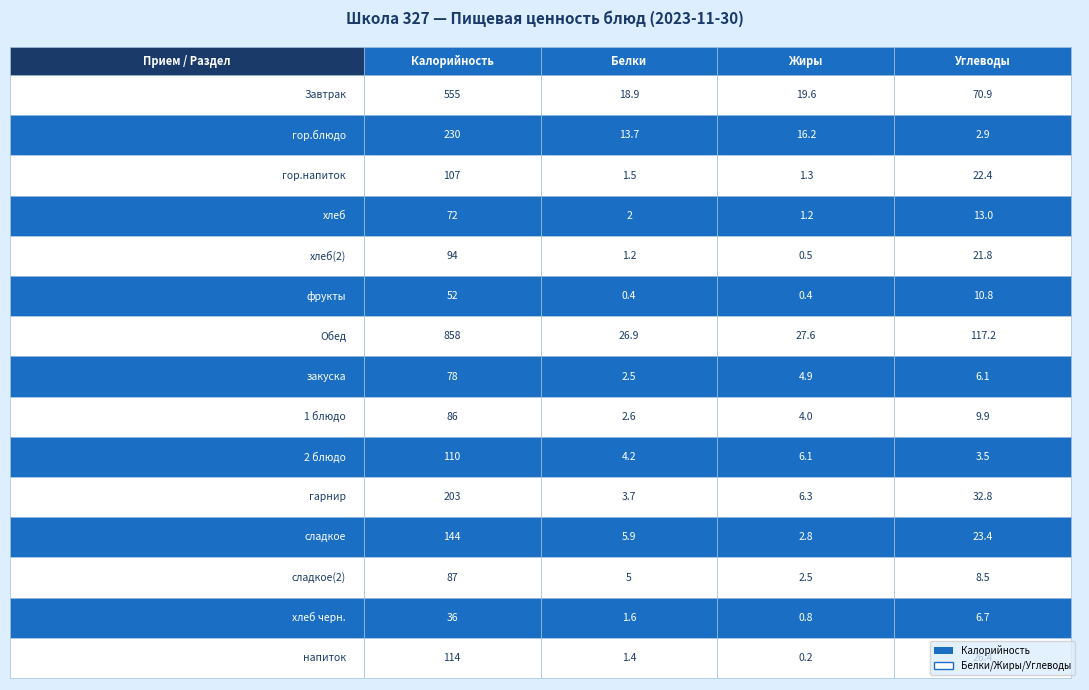

Reading left to right, transcribe all the data shown in this chart.

Завтрак: Завтрак=555.0	гор.блюдо=18.9	гор.напиток=19.6	хлеб=70.9
гор.блюдо: Завтрак=230.0	гор.блюдо=13.7	гор.напиток=16.2	хлеб=2.9
гор.напиток: Завтрак=107.0	гор.блюдо=1.5	гор.напиток=1.3	хлеб=22.4
хлеб: Завтрак=72.0	гор.блюдо=2.0	гор.напиток=1.2	хлеб=13.0
хлеб(2): Завтрак=94.0	гор.блюдо=1.2	гор.напиток=0.5	хлеб=21.8
фрукты: Завтрак=52.0	гор.блюдо=0.4	гор.напиток=0.4	хлеб=10.8
Обед: Завтрак=858.0	гор.блюдо=26.9	гор.напиток=27.6	хлеб=117.2
закуска: Завтрак=78.0	гор.блюдо=2.5	гор.напиток=4.9	хлеб=6.1
1 блюдо: Завтрак=86.0	гор.блюдо=2.6	гор.напиток=4.0	хлеб=9.9
2 блюдо: Завтрак=110.0	гор.блюдо=4.2	гор.напиток=6.1	хлеб=3.5
гарнир: Завтрак=203.0	гор.блюдо=3.7	гор.напиток=6.3	хлеб=32.8
сладкое: Завтрак=144.0	гор.блюдо=5.9	гор.напиток=2.8	хлеб=23.4
сладкое(2): Завтрак=87.0	гор.блюдо=5.0	гор.напиток=2.5	хлеб=8.5
хлеб черн.: Завтрак=36.0	гор.блюдо=1.6	гор.напиток=0.8	хлеб=6.7
напиток: Завтрак=114.0	гор.блюдо=1.4	гор.напиток=0.2	хлеб=26.4